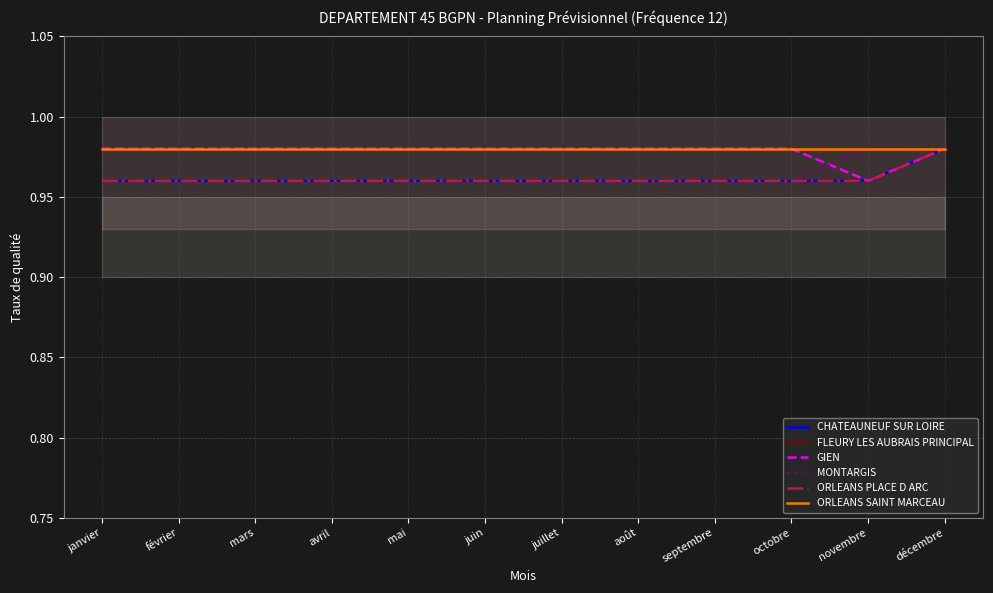

What is the sum of the FLEURY LES AUBRAIS PRINCIPAL values at juin and août?

2.0